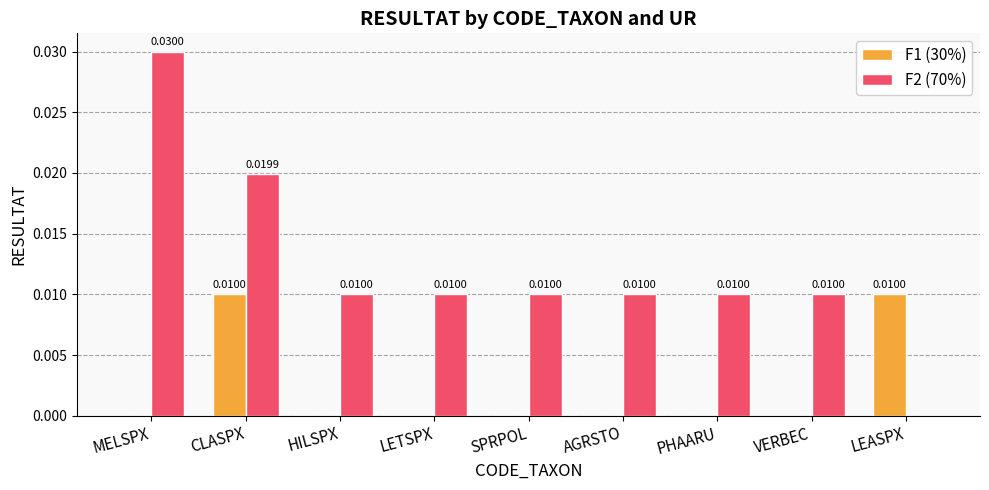

The F2 (70%) series shows 0.0 at PHAARU. True or false?

True